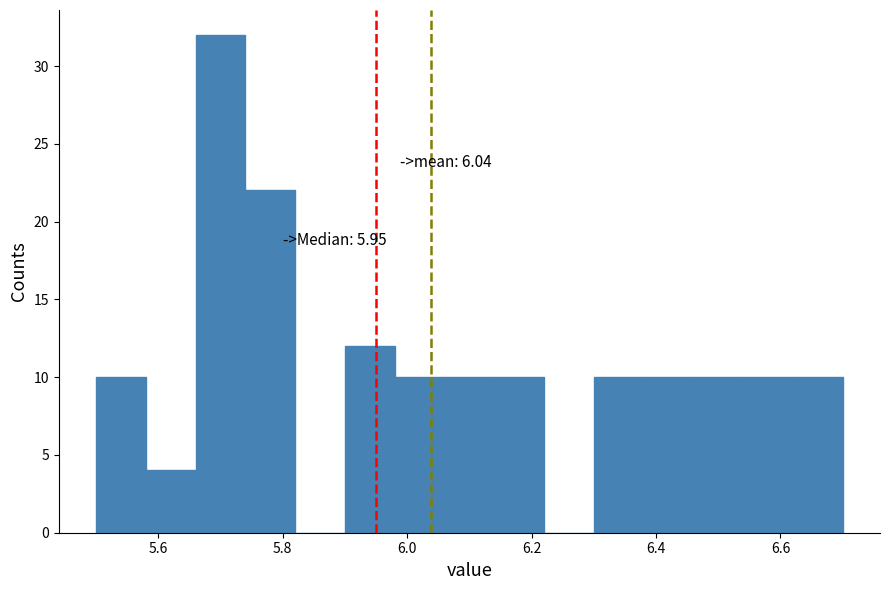

Over which range of the x-axis is the bar tallest?

5.66 to 5.74